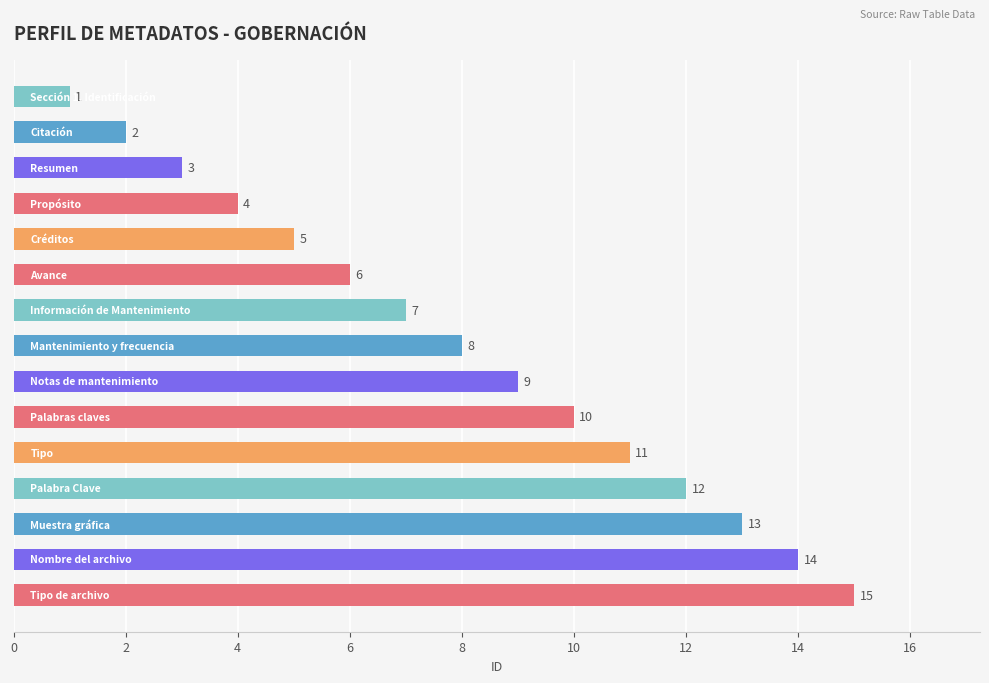

How many values are below 8?

7